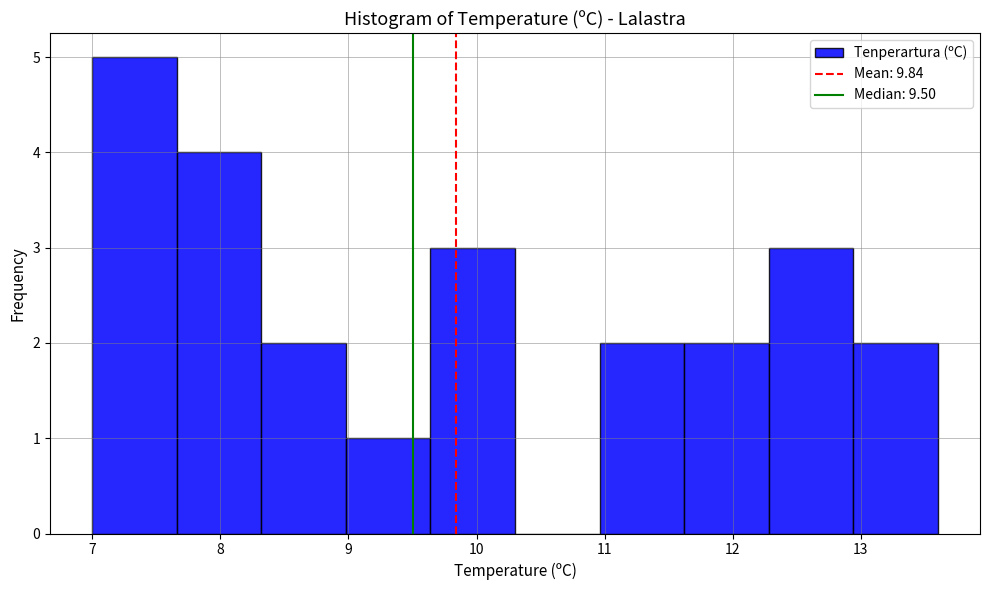

Reading left to right, transcribe this chart: for each bar, give the range it covers on the x-axis and its height. Neither the bar edges nor the heights are printed on the chart, so give them approximately, as read against the axes.

7.00 to 7.66: 5
7.66 to 8.32: 4
8.32 to 8.98: 2
8.98 to 9.64: 1
9.64 to 10.30: 3
10.30 to 10.96: 0
10.96 to 11.62: 2
11.62 to 12.28: 2
12.28 to 12.94: 3
12.94 to 13.60: 2